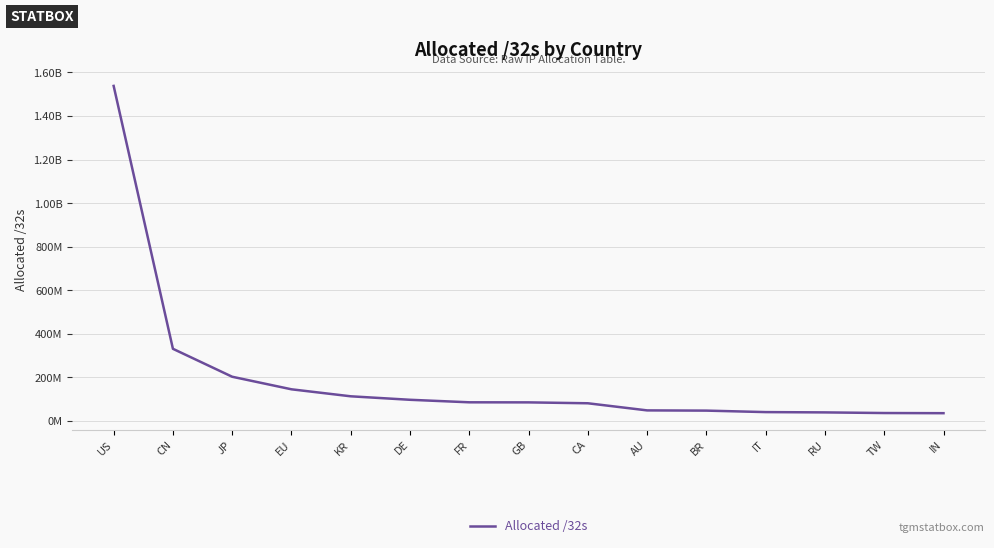

Does the chart have visible grid lines?

Yes